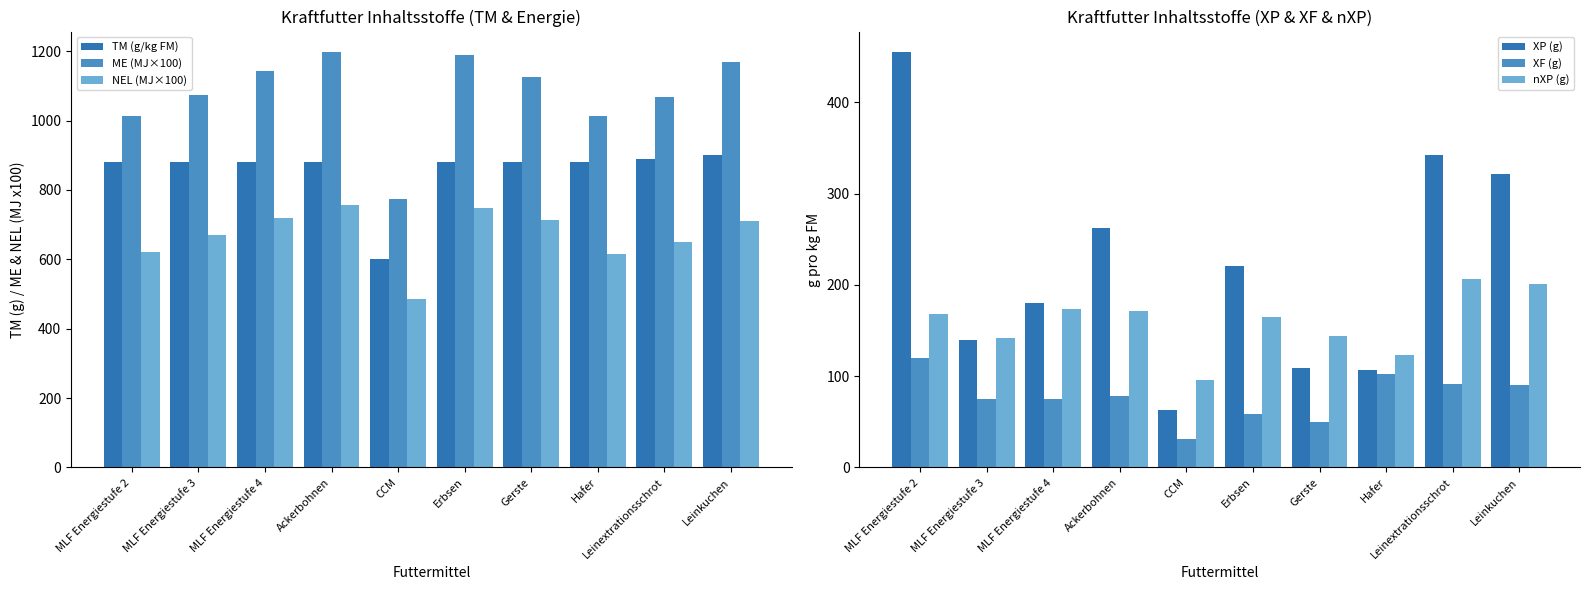

How many series are shown in this chart?

6